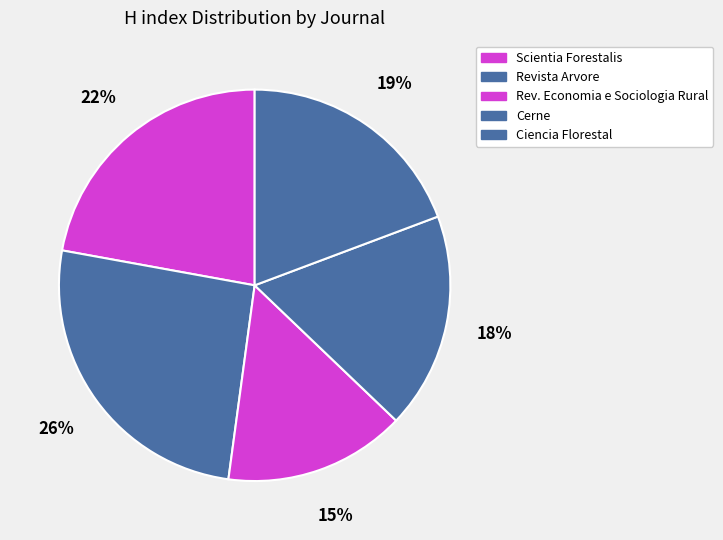

Which slice is the smallest?

Revista de Economia e Sociologia Rural